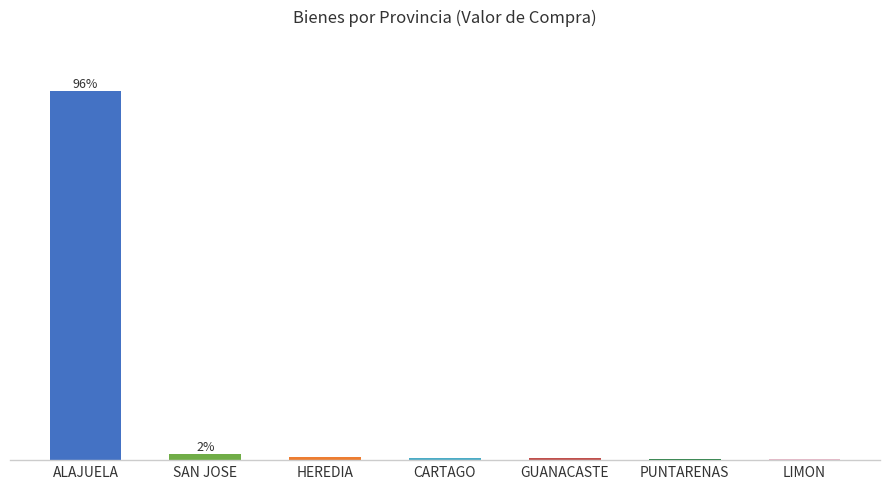

What is the change in value from ALAJUELA to SAN JOSE?

-94.4